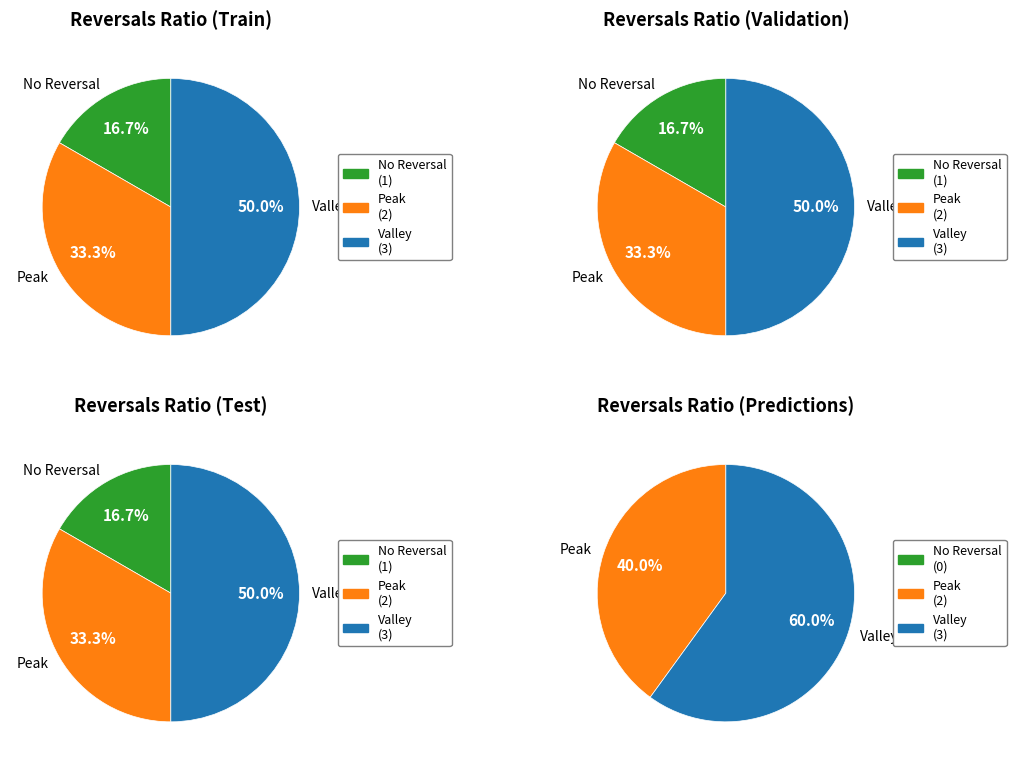

Which series has the largest range (max minus min)?

Valley